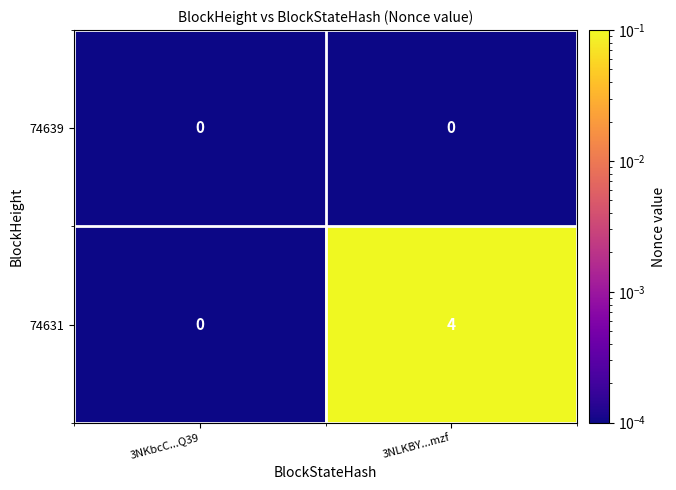

Where is 74631 nearest to the value 2?

3NKbcC...Q39